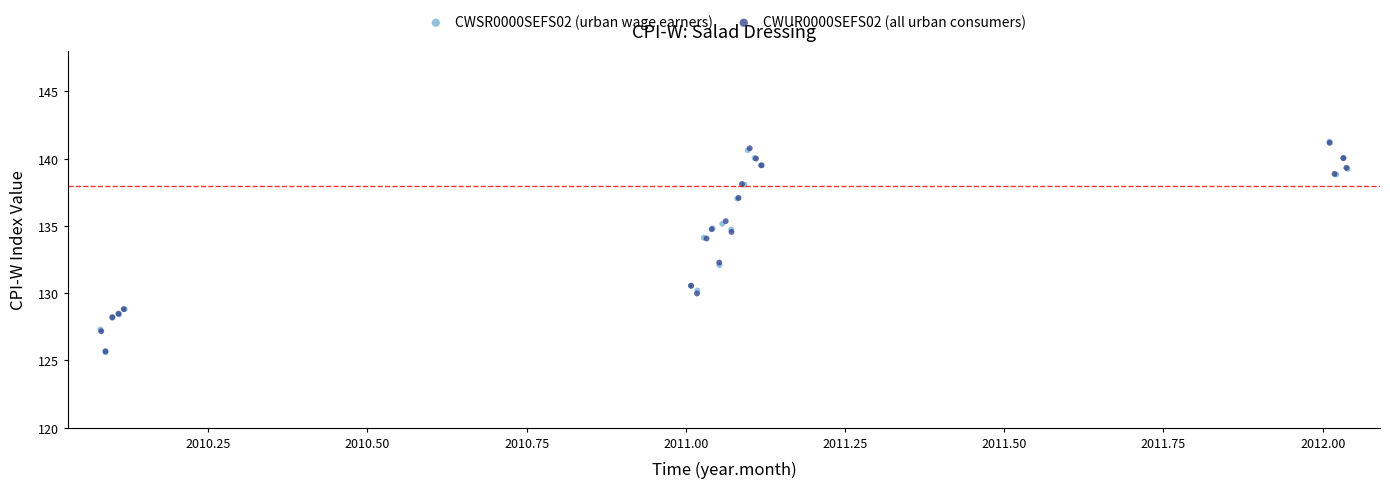

What are all the series names shown in the legend?

CWSR0000SEFS02 (urban wage earners), CWUR0000SEFS02 (all urban consumers)